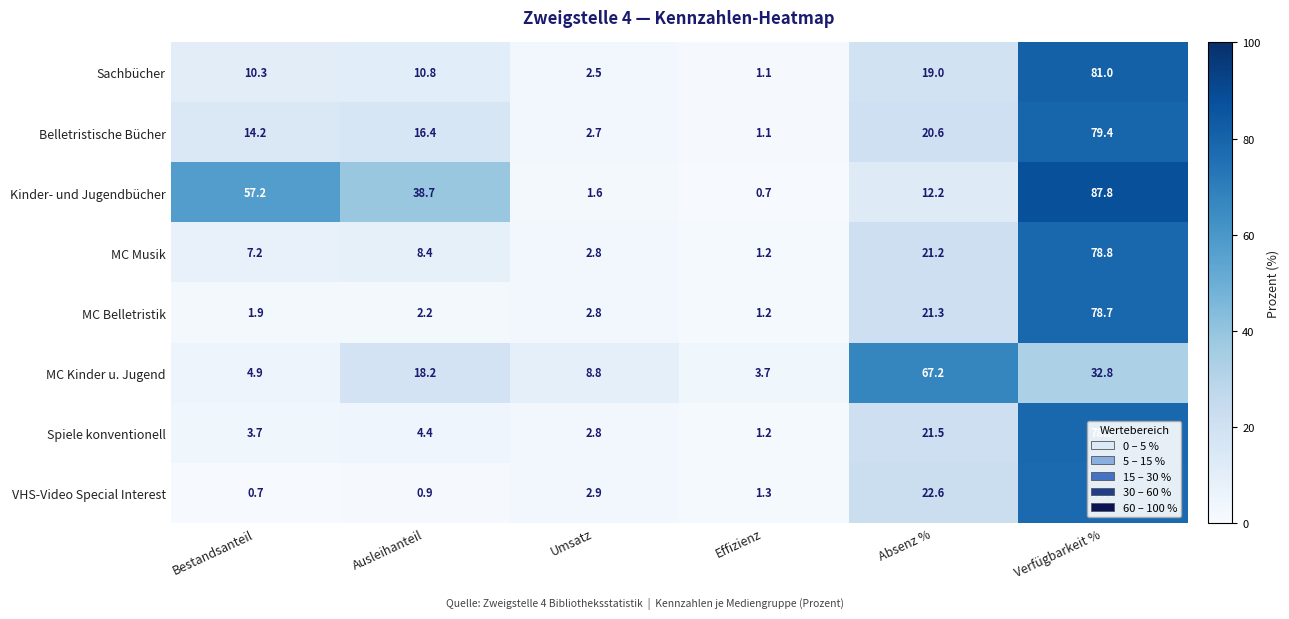

The VHS-Video Special Interest series shows 8.3 at Absenz %. True or false?

False